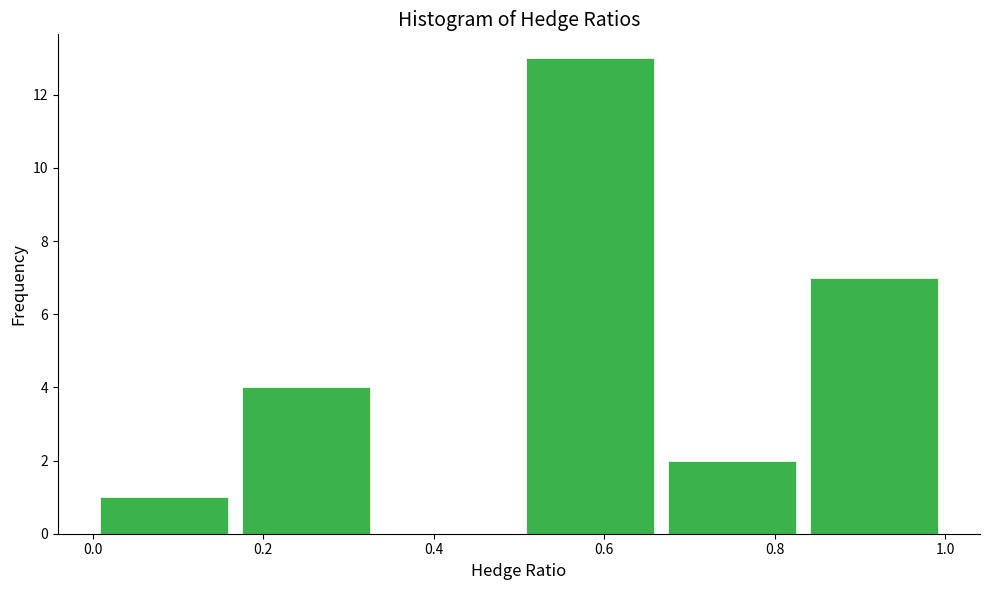

Reading left to right, list every bar in this chart as the range it spans on the x-axis followed by its height. Neither the bar edges nor the heights are printed on the chart, so give them approximately, as read against the axes.

0.00 to 0.16: 1
0.16 to 0.34: 4
0.34 to 0.50: 0
0.50 to 0.66: 13
0.66 to 0.84: 2
0.84 to 1.00: 7